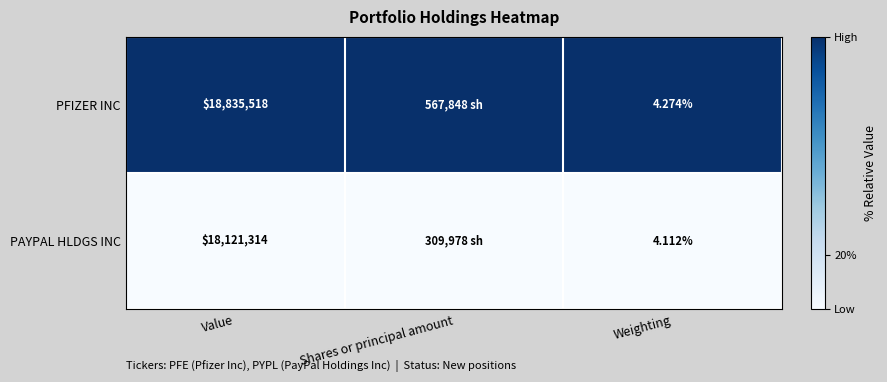

At Weighting, list the series in order from largest to smallest.

PFIZER INC, PAYPAL HLDGS INC